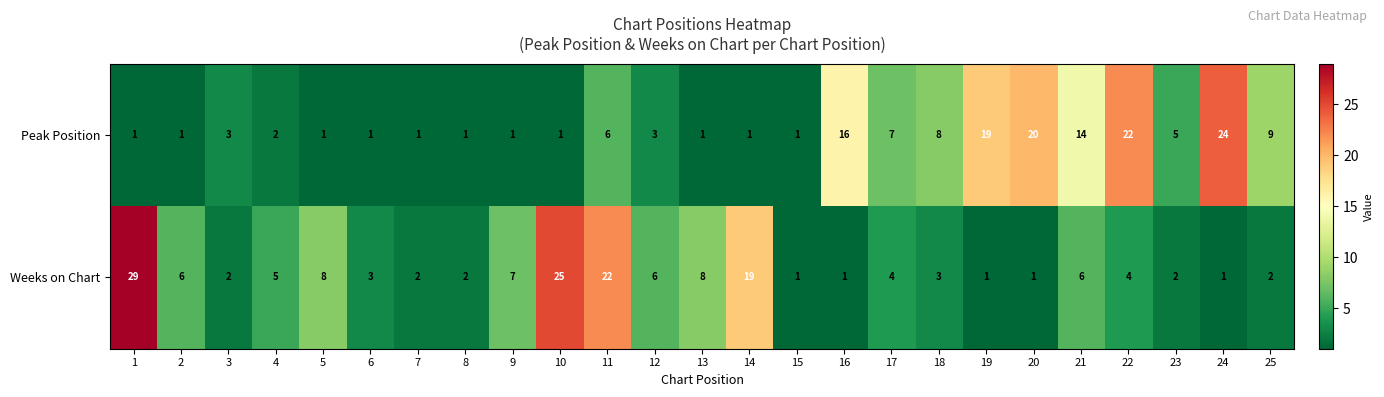

Is it true that Peak Position equals 10 at 11?

False